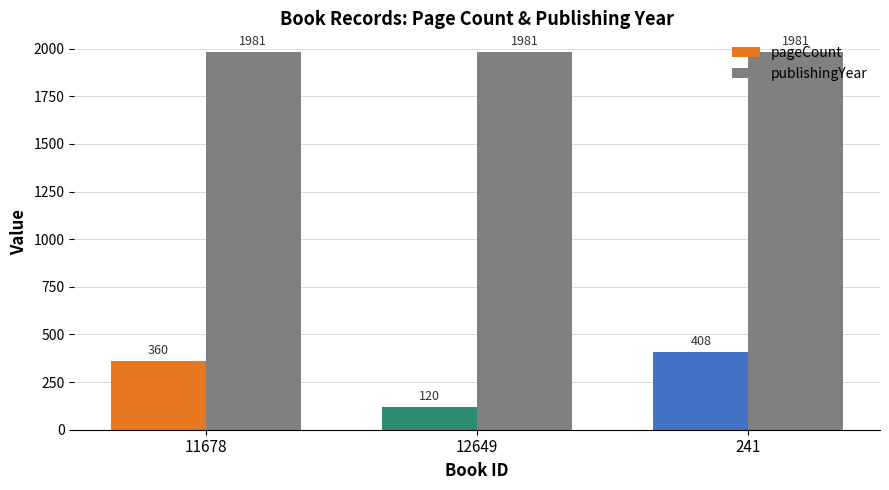

At 241, list the series in order from largest to smallest.

publishingYear, pageCount